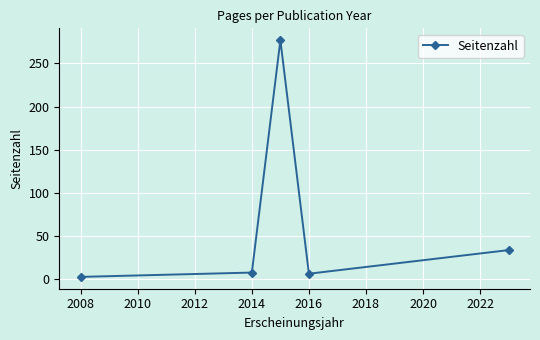

What is the difference between the maximum and minimum values?

274.0